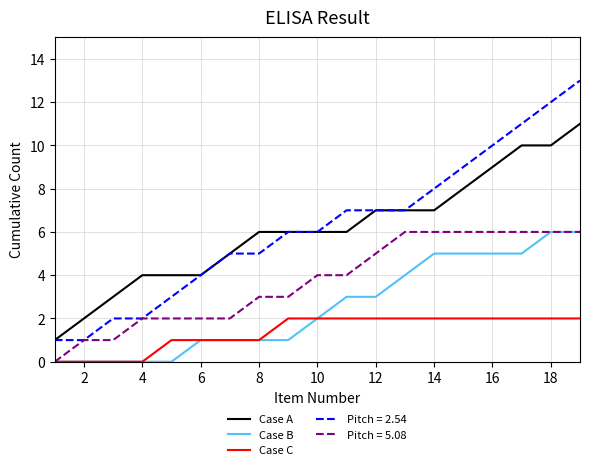

True or false: Case A and Case B intersect in this chart.

False